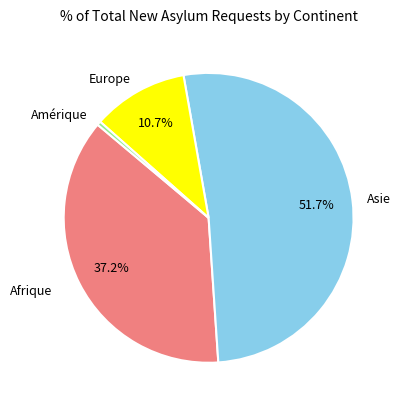

What is the total percentage of Europe and Asie?

62.4%